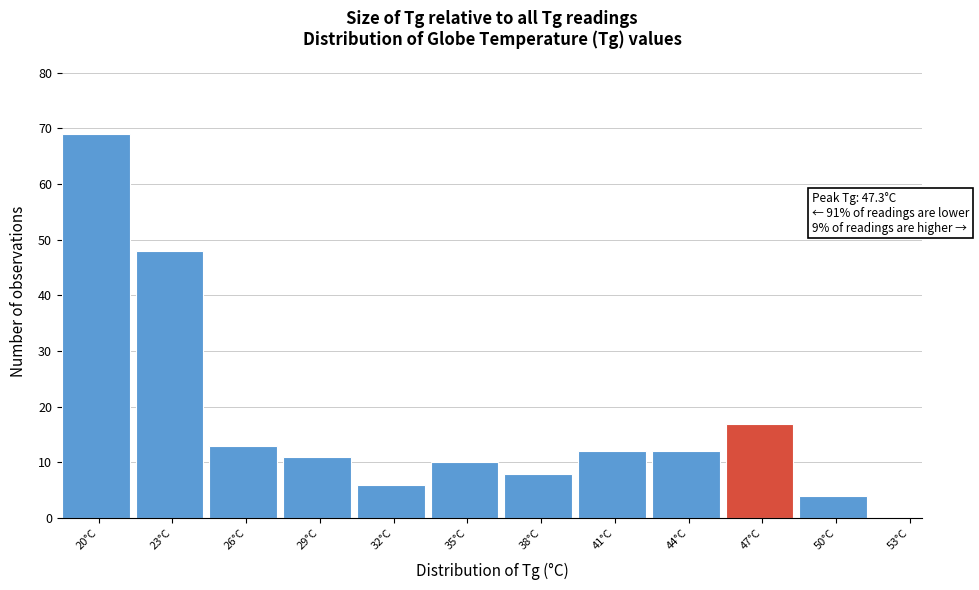

Reading right to left, transcribe all the data shown in this chart.

53°C=0	50°C=4	47°C=17	44°C=12	41°C=12	38°C=8	35°C=10	32°C=6	29°C=11	26°C=13	23°C=48	20°C=69